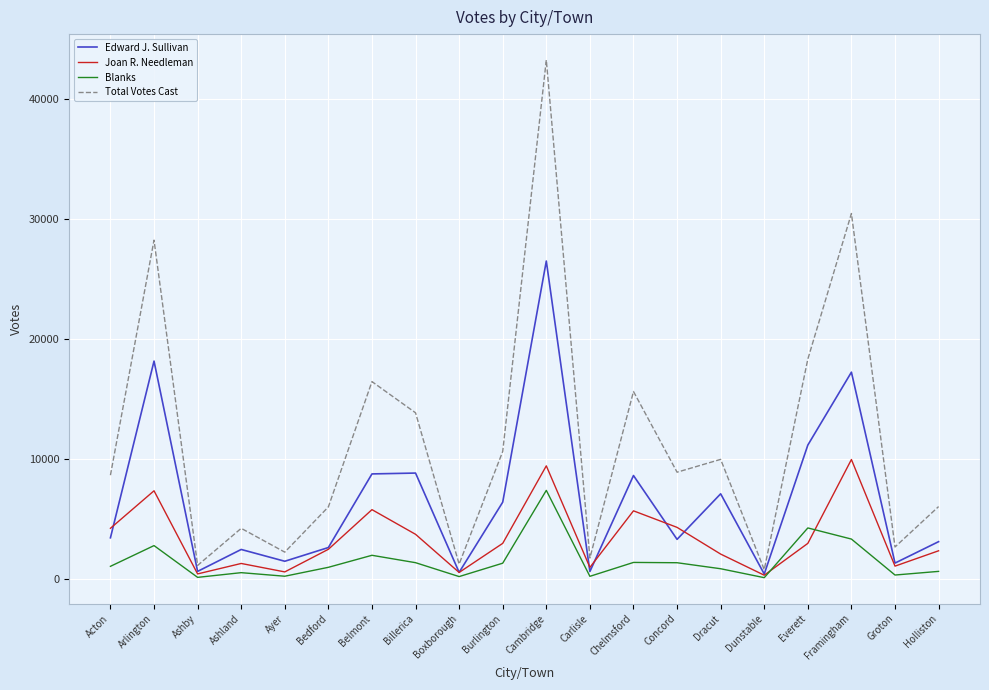

List the series in order of their peak value, lowest first.

Blanks, Joan R. Needleman, Edward J. Sullivan, Total Votes Cast